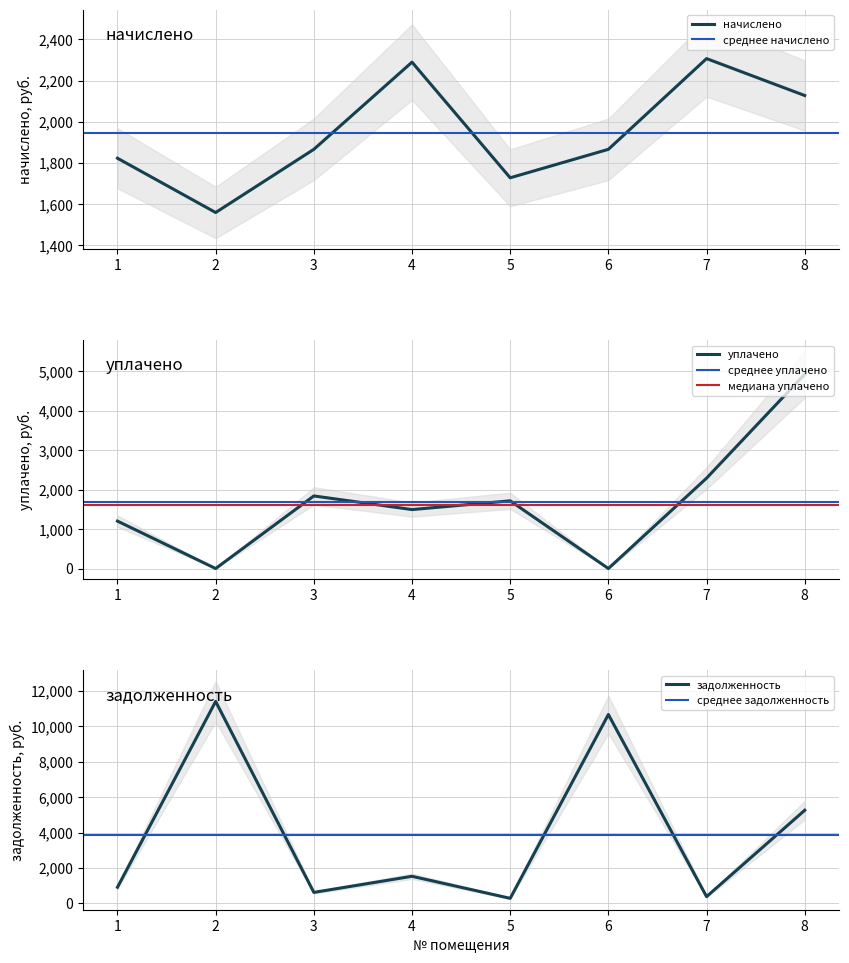

Count the number of categories in the chart.

8